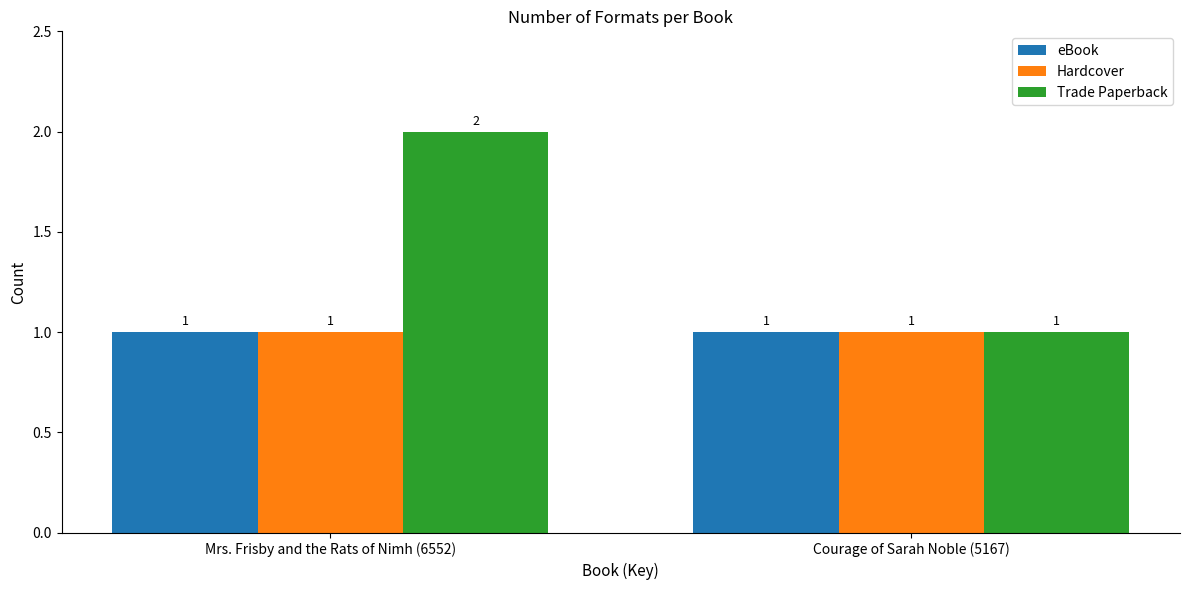

What is the total value across all series at Courage of Sarah Noble (5167)?

3